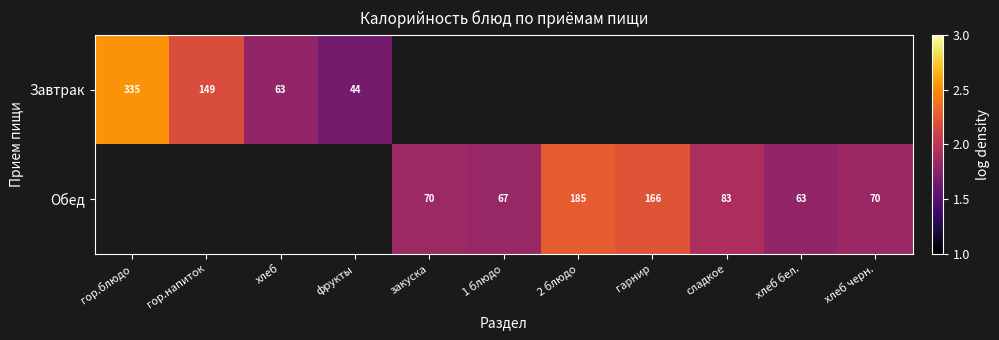

Between 1 блюдо and хлеб черн., which series saw the biggest shift?

Обед